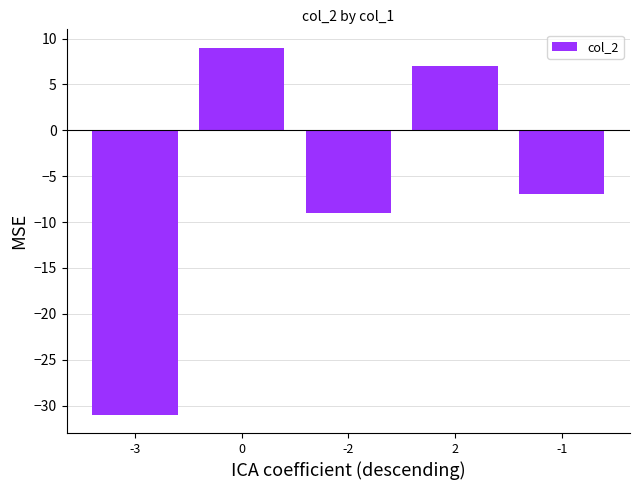

List the labels in order of value, smallest first.

-3, -2, -1, 2, 0